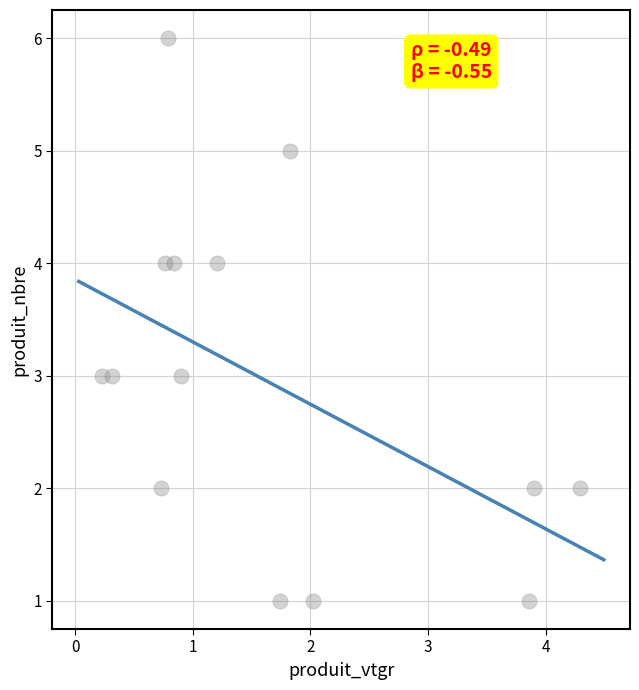

What is the range of Y values (max minus min)?

5